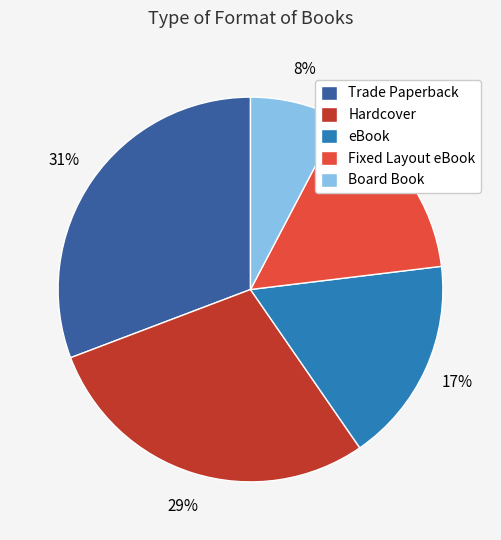

Which has a higher value, eBook or Fixed Layout eBook?

eBook